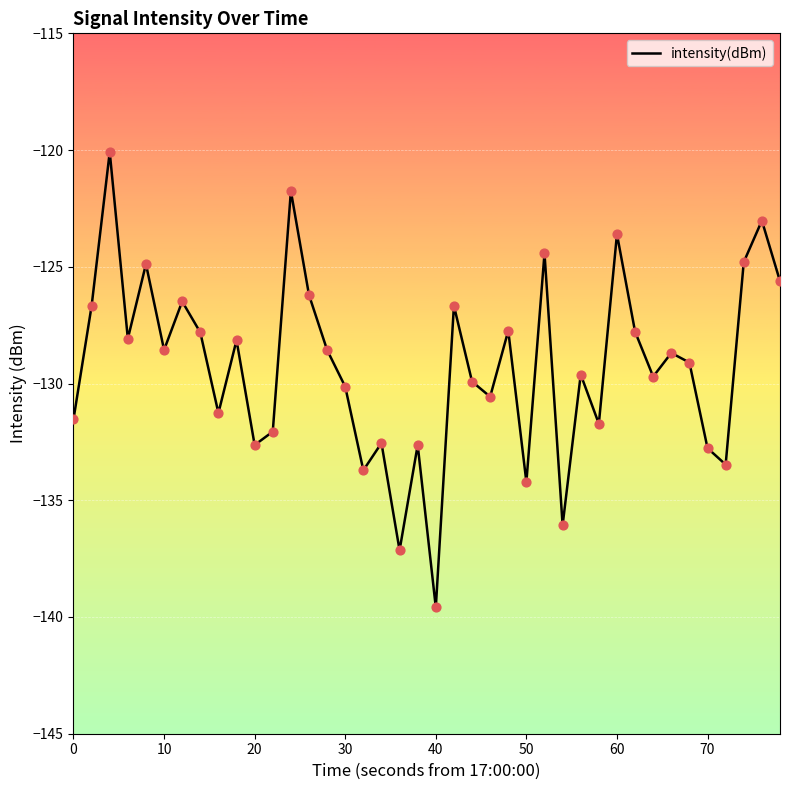

What is the maximum value shown in the chart?

-120.1